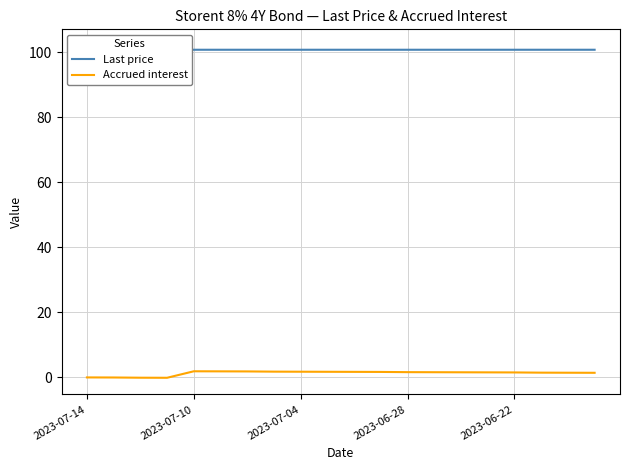

At which label is Accrued interest closest to 0?

2023-07-14